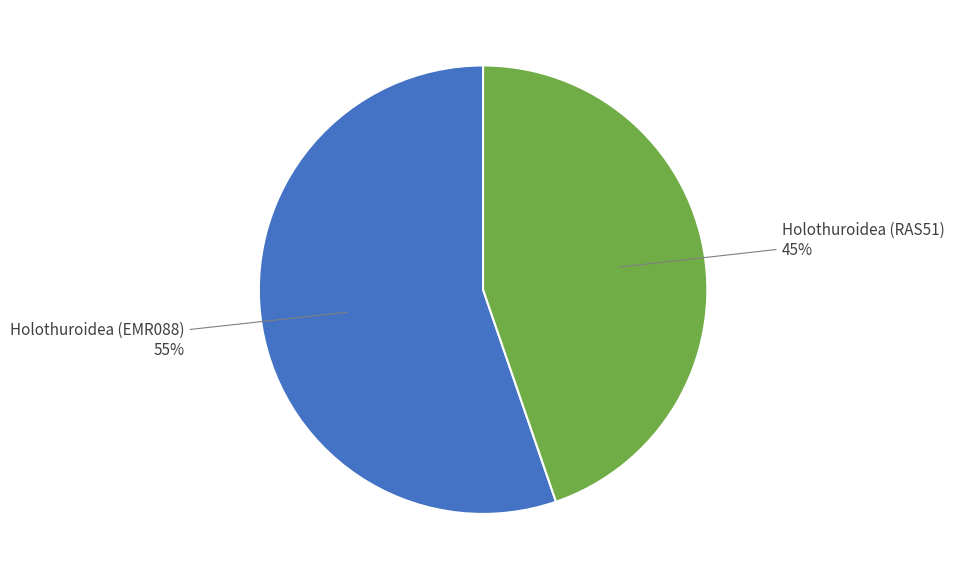

Is there a majority slice in this chart?

Yes